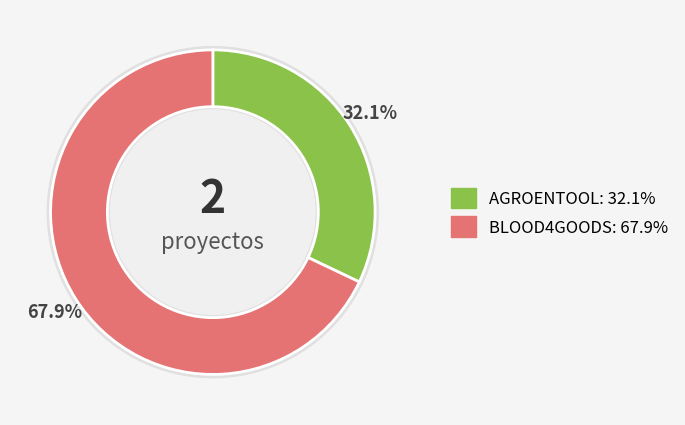

Is it true that AGROENTOOL is 32% of the pie?

True